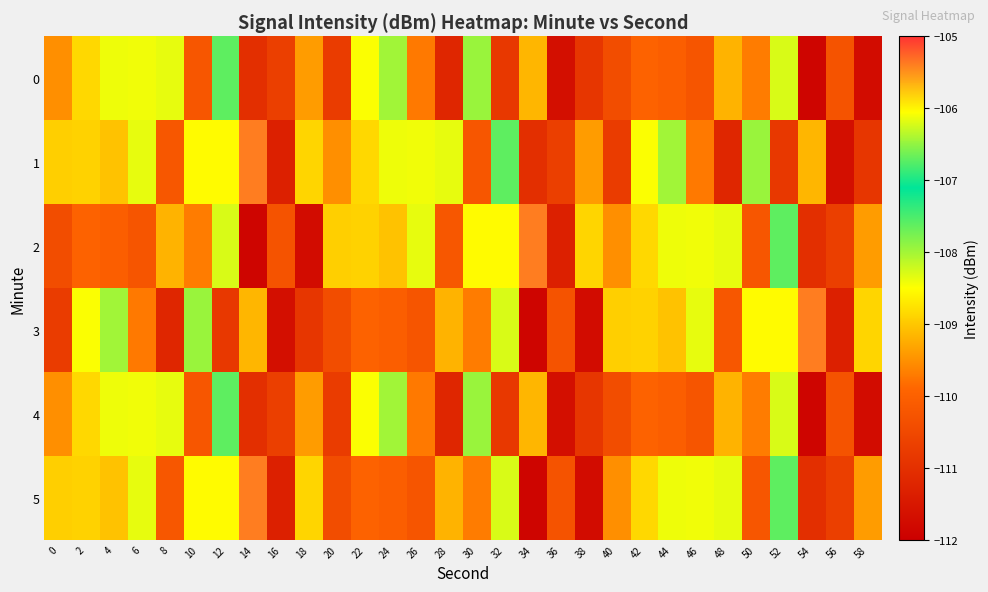

Reading left to right, transcribe all the data shown in this chart.

0: 0=-109.5	2=-108.8	4=-108.4	6=-108.4	8=-108.4	10=-110.2	12=-107.6	14=-111.0	16=-110.7	18=-109.4	20=-110.8	22=-108.5	24=-108.0	26=-109.7	28=-111.2	30=-107.9	32=-110.8	34=-109.2	36=-111.7	38=-110.9	40=-110.4	42=-110.0	44=-110.1	46=-110.2	48=-109.2	50=-109.7	52=-108.3	54=-111.9	56=-110.3	58=-111.7
1: 0=-108.9	2=-108.9	4=-109.1	6=-108.4	8=-110.2	10=-108.5	12=-108.5	14=-105.4	16=-111.3	18=-108.9	20=-109.5	22=-108.8	24=-108.4	26=-108.4	28=-108.4	30=-110.2	32=-107.6	34=-111.0	36=-110.7	38=-109.4	40=-110.8	42=-108.5	44=-108.0	46=-109.7	48=-111.2	50=-107.9	52=-110.8	54=-109.2	56=-111.7	58=-110.9
2: 0=-110.4	2=-110.0	4=-110.1	6=-110.2	8=-109.2	10=-109.7	12=-108.3	14=-111.9	16=-110.3	18=-111.7	20=-108.9	22=-108.9	24=-109.1	26=-108.4	28=-110.2	30=-108.5	32=-108.5	34=-105.4	36=-111.3	38=-108.9	40=-109.5	42=-108.8	44=-108.4	46=-108.4	48=-108.4	50=-110.2	52=-107.6	54=-111.0	56=-110.7	58=-109.4
3: 0=-110.8	2=-108.5	4=-108.0	6=-109.7	8=-111.2	10=-107.9	12=-110.8	14=-109.2	16=-111.7	18=-110.9	20=-110.4	22=-110.0	24=-110.1	26=-110.2	28=-109.2	30=-109.7	32=-108.3	34=-111.9	36=-110.3	38=-111.7	40=-108.9	42=-108.9	44=-109.1	46=-108.4	48=-110.2	50=-108.5	52=-108.5	54=-105.4	56=-111.3	58=-108.9
4: 0=-109.5	2=-108.8	4=-108.4	6=-108.4	8=-108.4	10=-110.2	12=-107.6	14=-111.0	16=-110.7	18=-109.4	20=-110.8	22=-108.5	24=-108.0	26=-109.7	28=-111.2	30=-107.9	32=-110.8	34=-109.2	36=-111.7	38=-110.9	40=-110.4	42=-110.0	44=-110.1	46=-110.2	48=-109.2	50=-109.7	52=-108.3	54=-111.9	56=-110.3	58=-111.7
5: 0=-108.9	2=-108.9	4=-109.1	6=-108.4	8=-110.2	10=-108.5	12=-108.5	14=-105.4	16=-111.3	18=-108.9	20=-110.4	22=-110.0	24=-110.1	26=-110.2	28=-109.2	30=-109.7	32=-108.3	34=-111.9	36=-110.3	38=-111.7	40=-109.5	42=-108.8	44=-108.4	46=-108.4	48=-108.4	50=-110.2	52=-107.6	54=-111.0	56=-110.7	58=-109.4